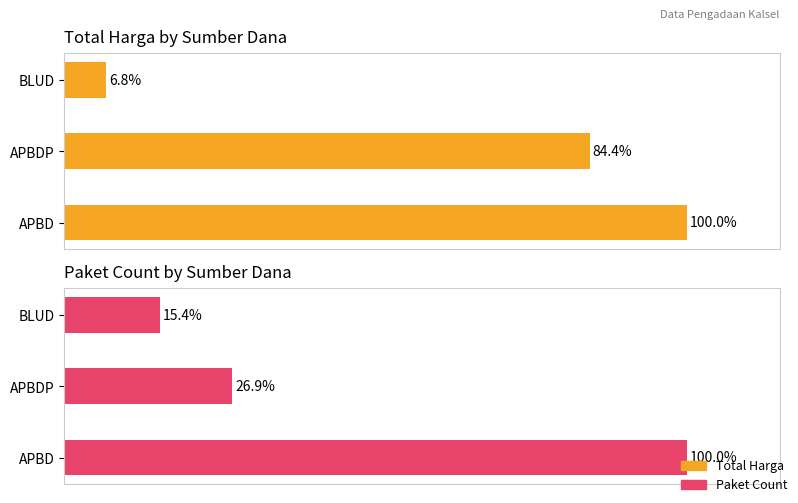

What is the sum of all Paket Count values?

142.3